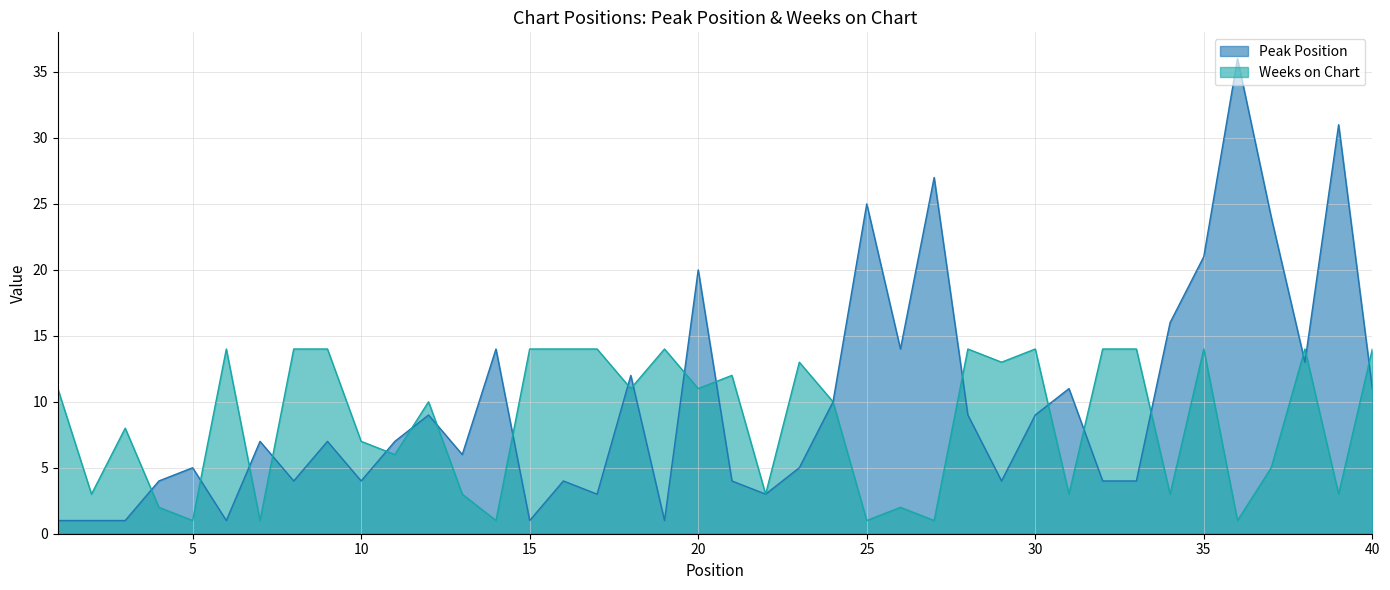

What is the value of the Peak Position point at the 22nd from the left?

3